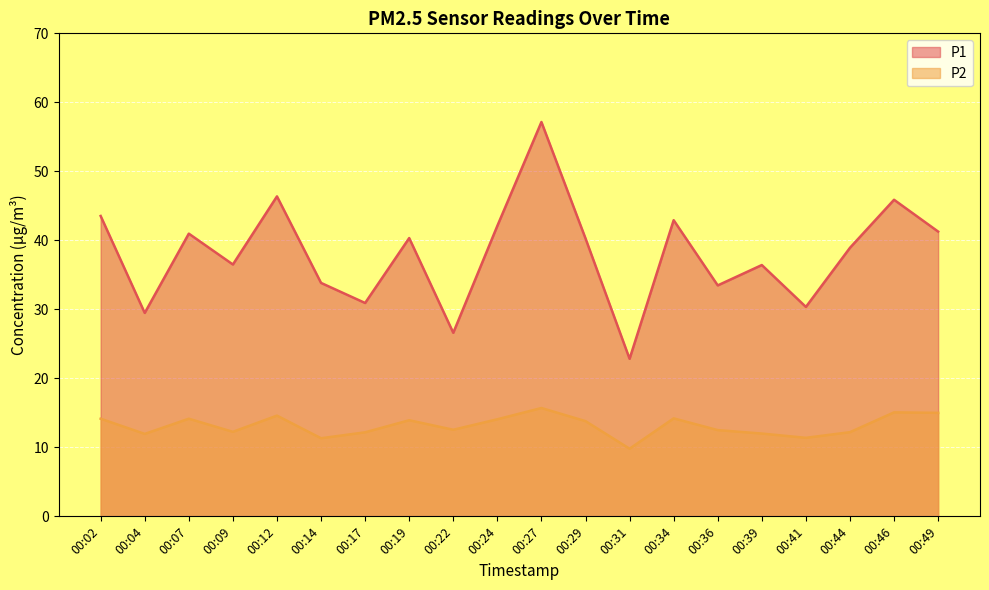

What are all the series names shown in the legend?

P1, P2